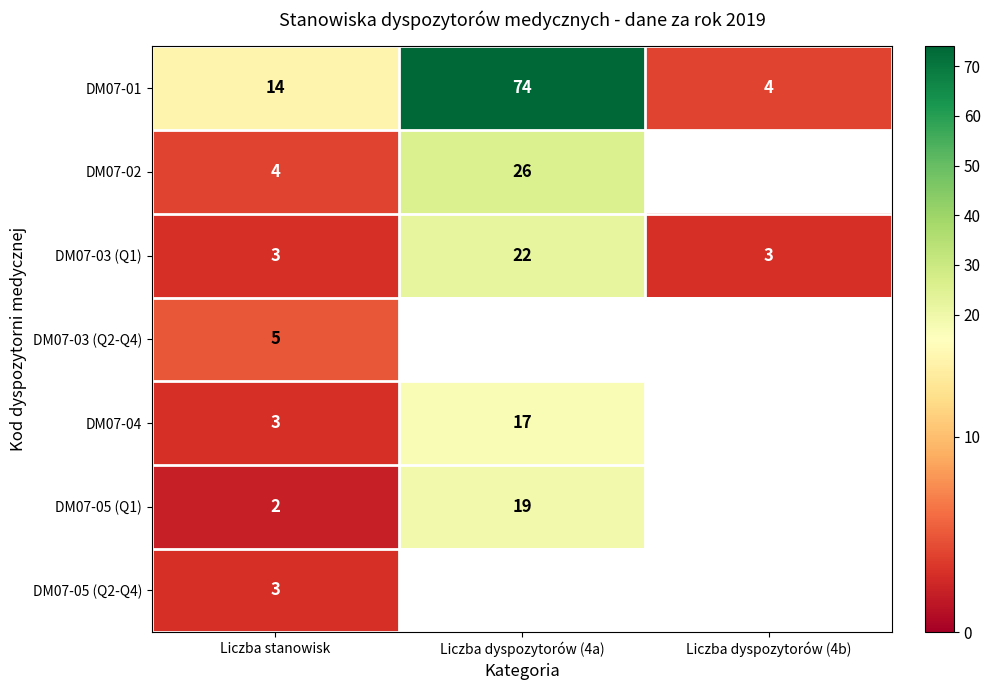

Where is DM07-01 nearest to the value 39?

Liczba stanowisk